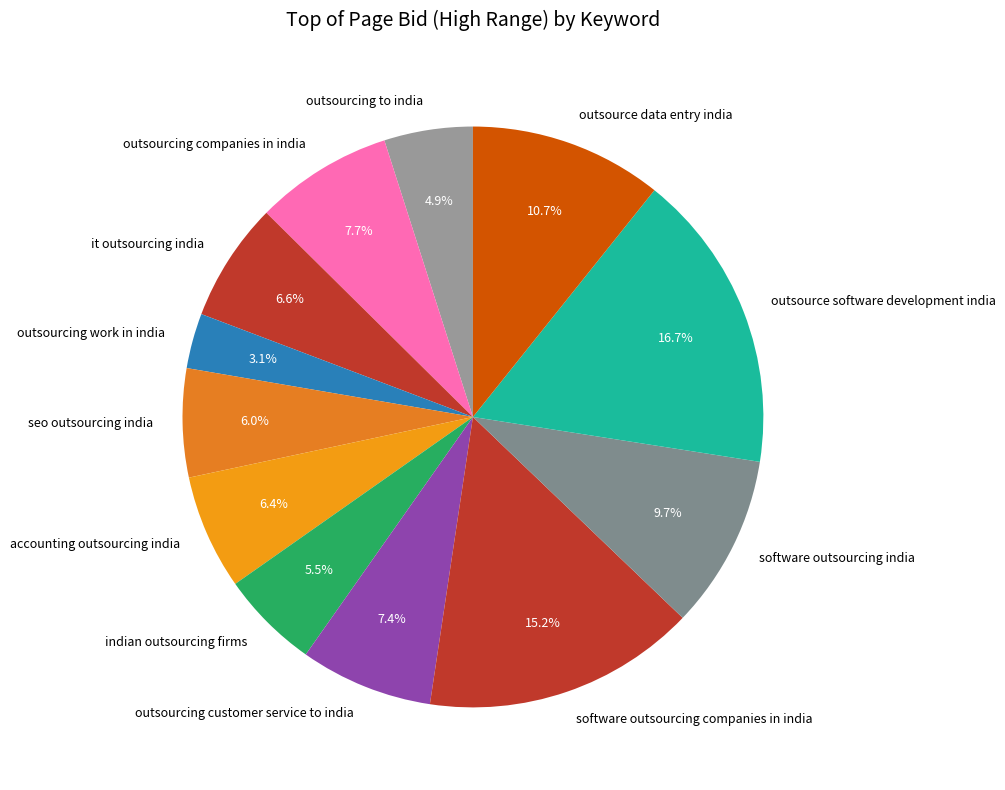

How many segments does this pie chart have?

12